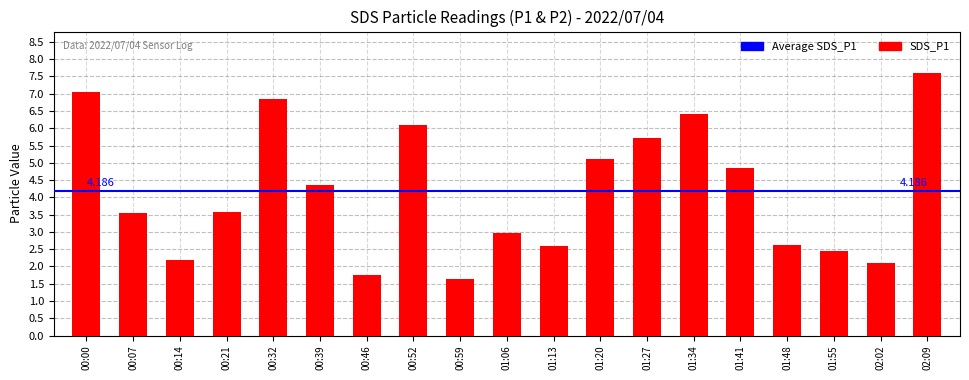

What is the label of the 2nd bar from the left?

00:07